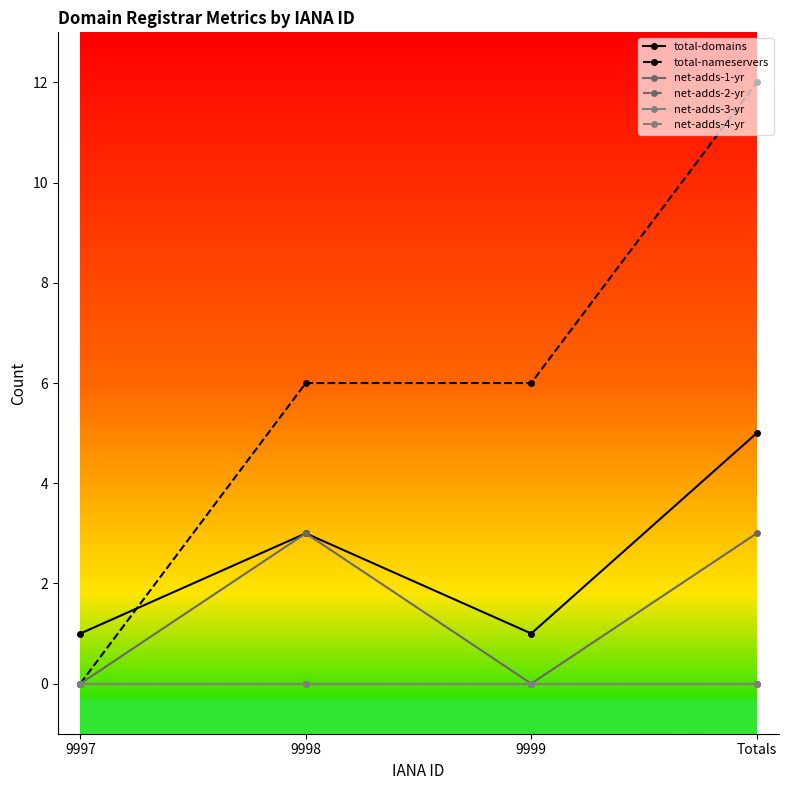

At which label does net-adds-2-yr reach its minimum?

9997